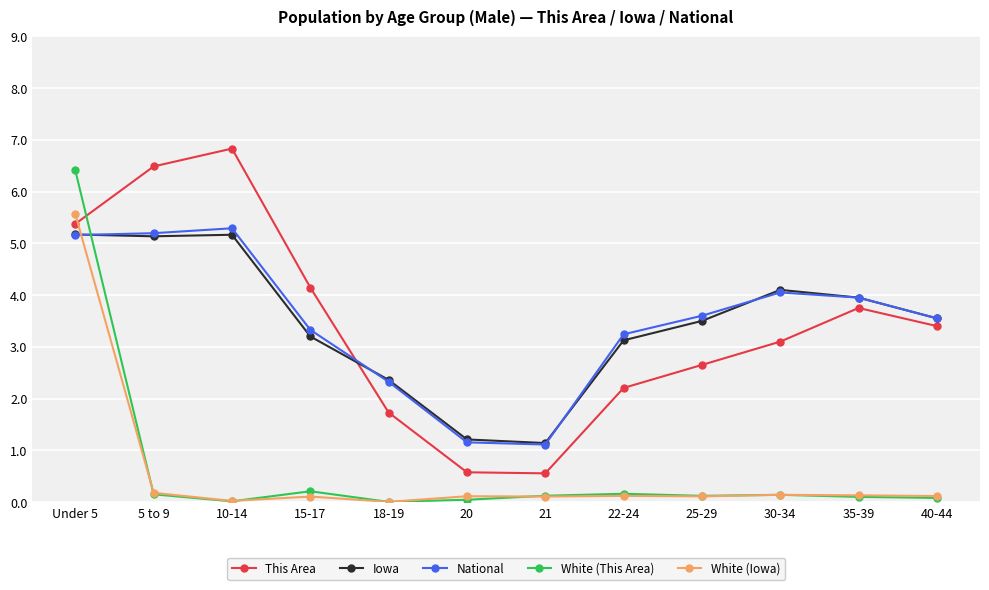

Between which two adjacent categories do This Area and White (This Area) first intersect?

Under 5 and 5 to 9